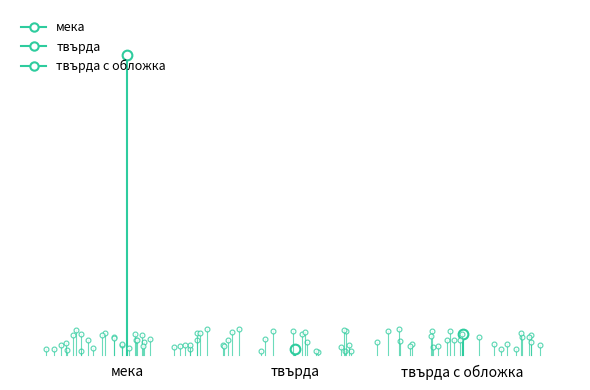

How many values are below 57?

1